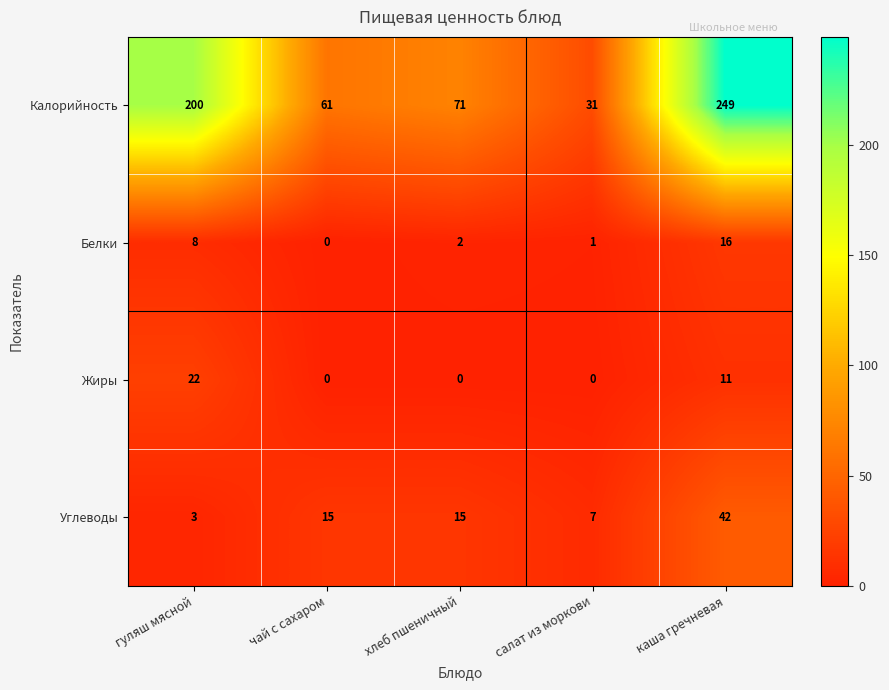

Which series has the largest range (max minus min)?

Калорийность